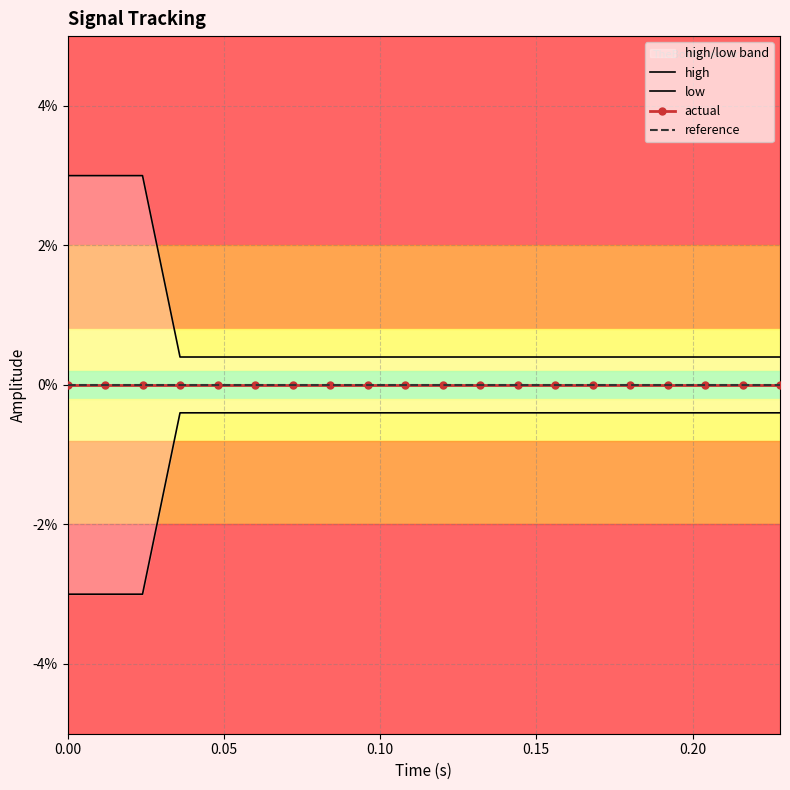

Is the value of high at 13 greater than the value of reference at 15?

Yes